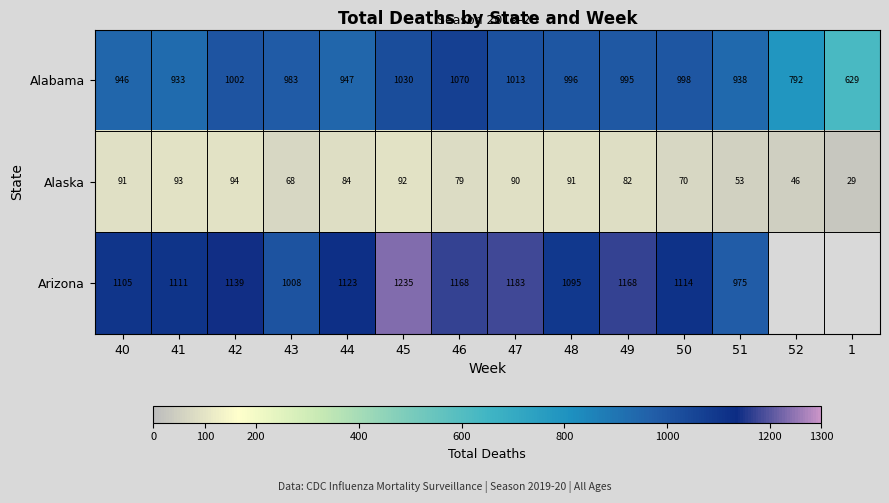

Where is Alaska nearest to the value 61?

43